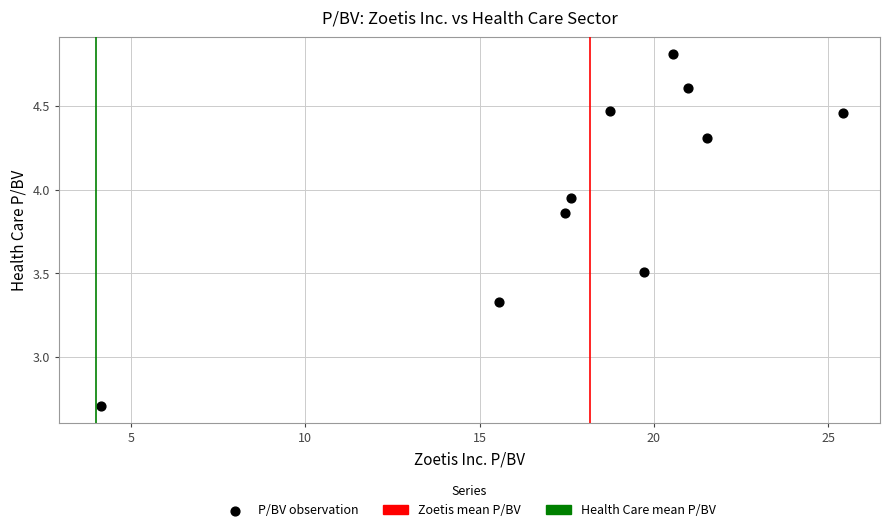

What is the range of X values (max minus min)?

21.3